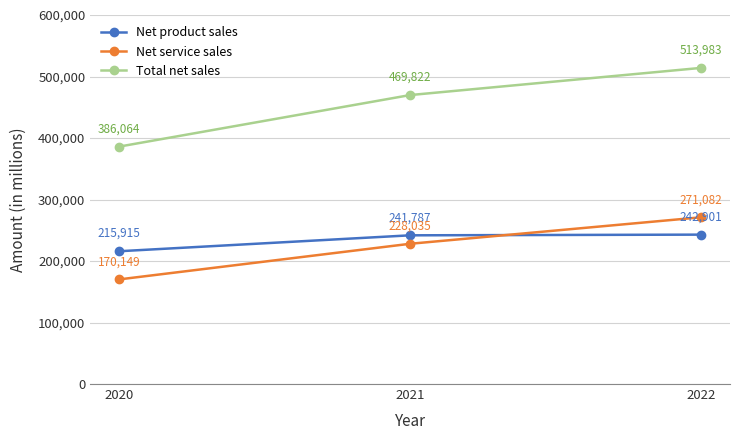

What is the minimum value for Net product sales?

215915